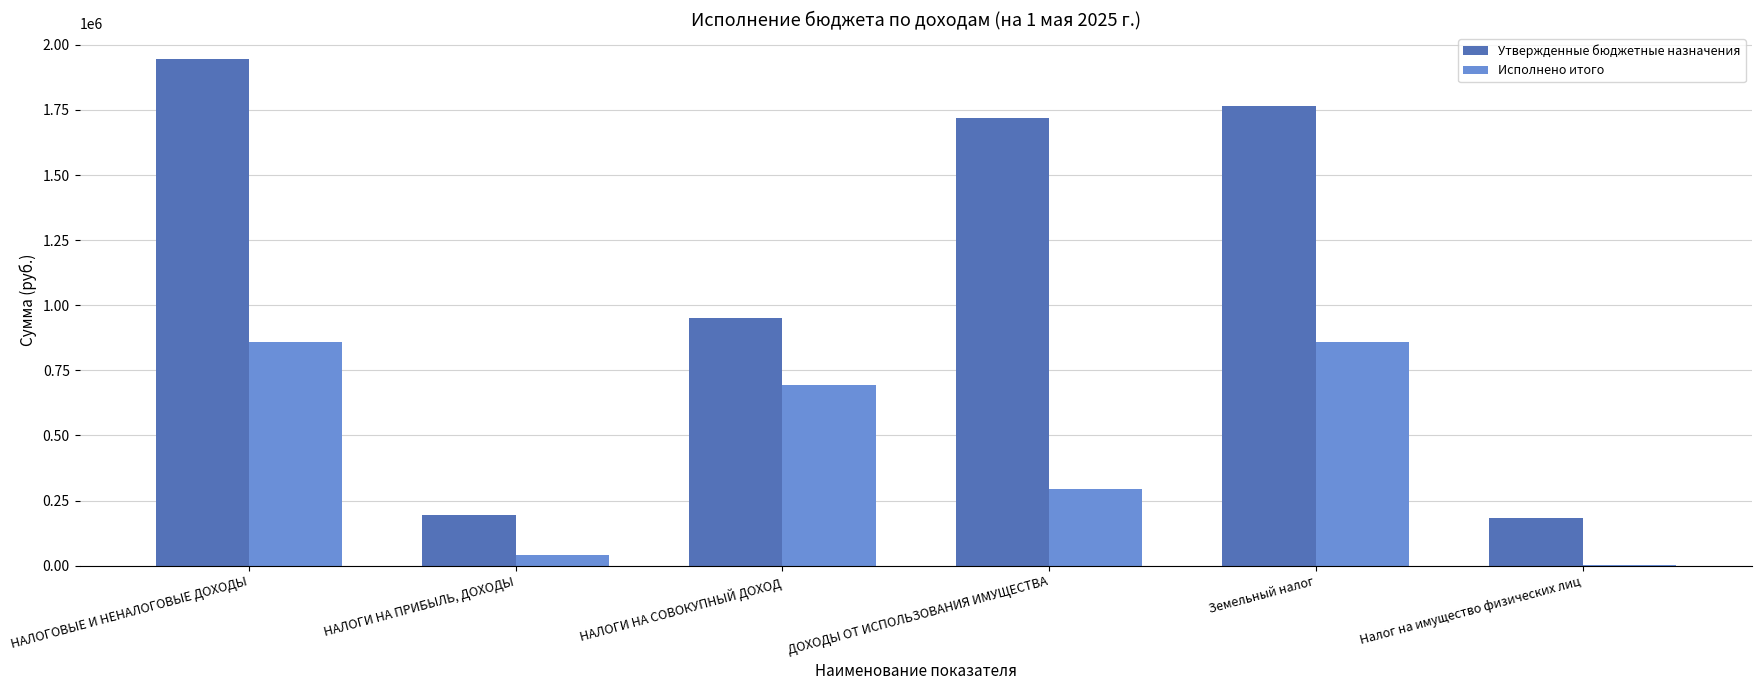

Which series changed the most between Земельный налог and Налог на имущество физических лиц?

Утвержденные бюджетные назначения